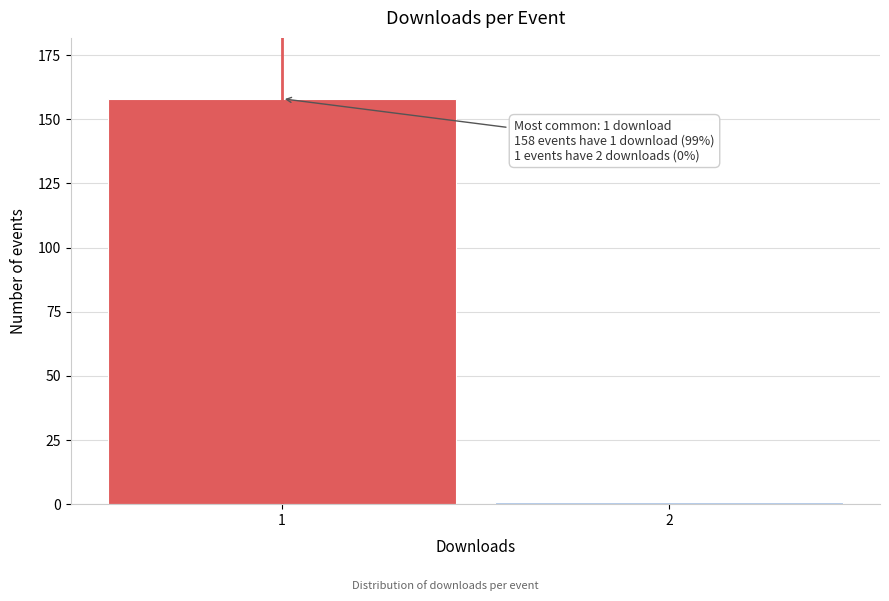

Reading left to right, transcribe all the data shown in this chart.

158	1